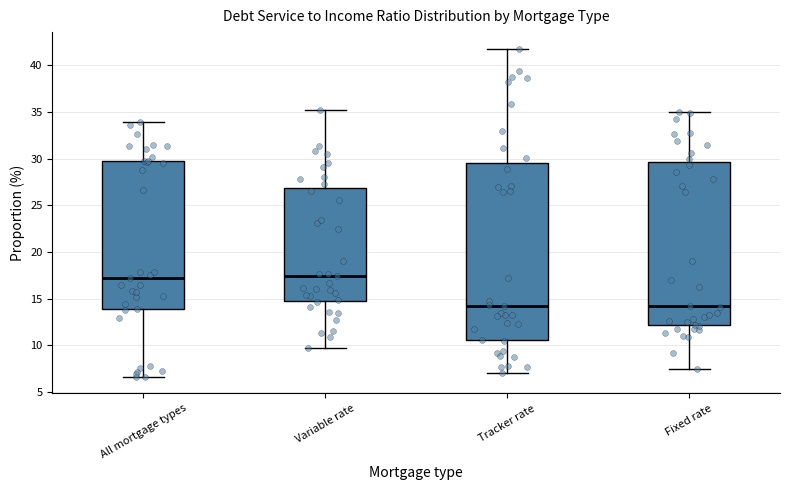

Which box is the tallest, from its lower edge to its upper edge?

Tracker rate